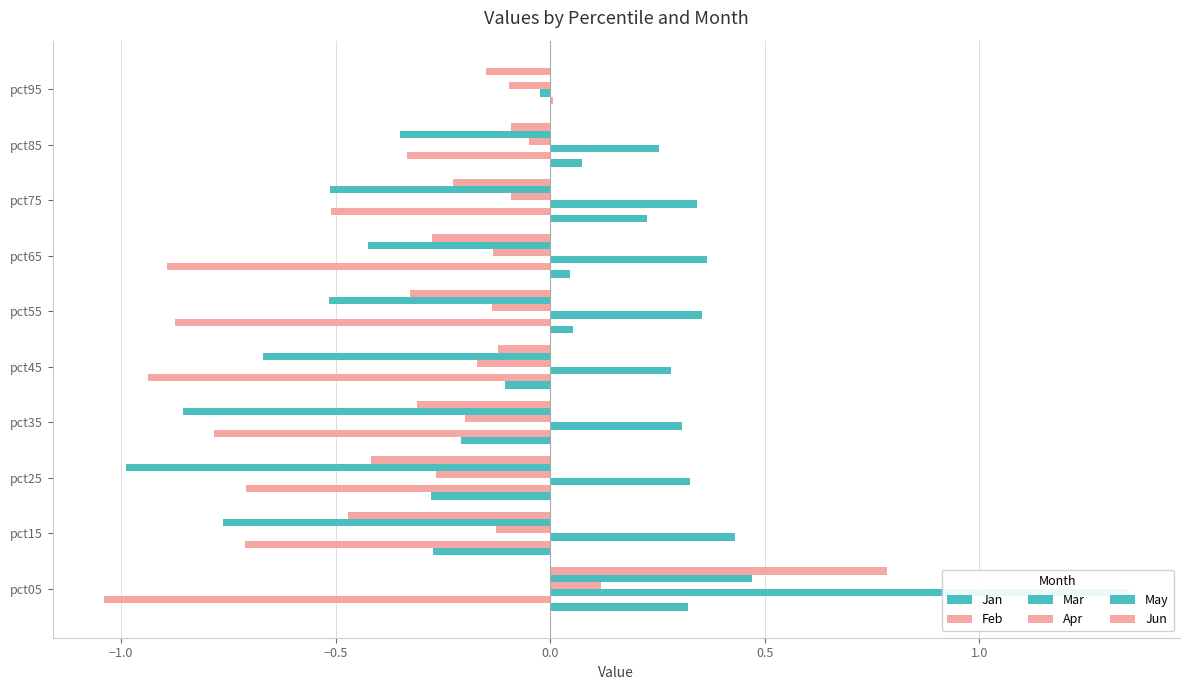

How many series are shown in this chart?

6